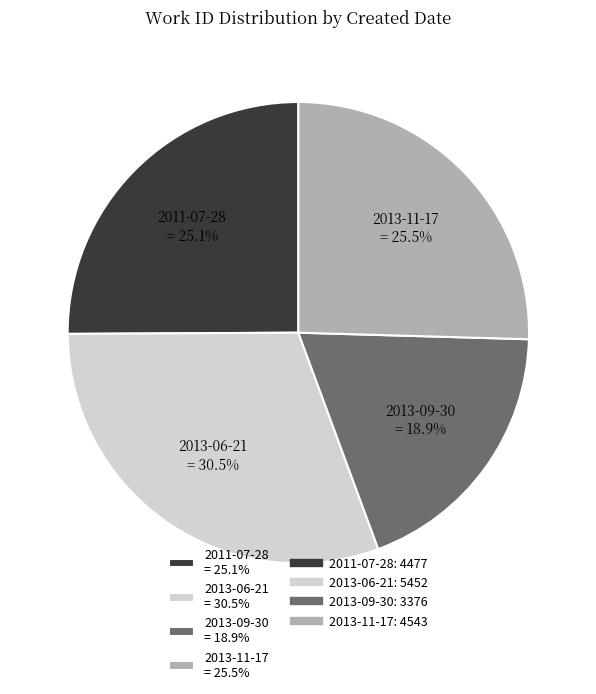

Is 2011-07-28 the majority of the pie?

No